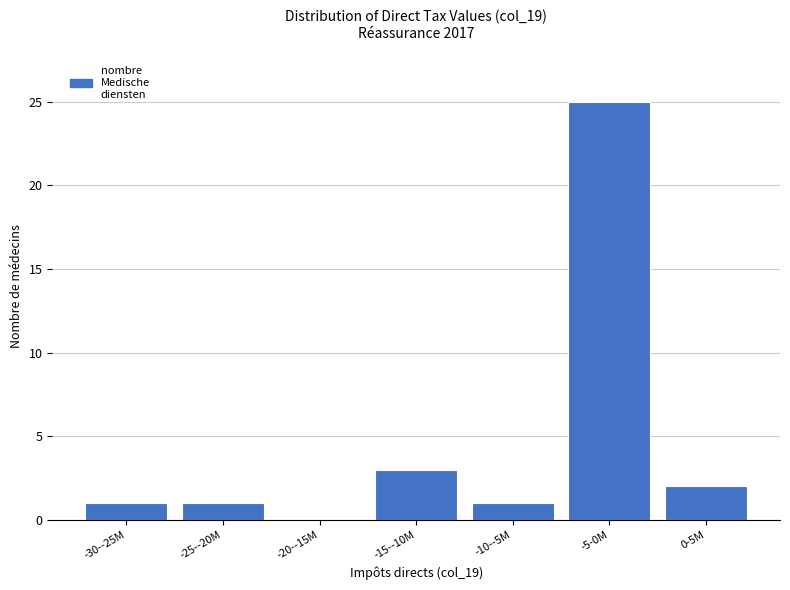

Reading right to left, extract all data points from this chart.

0-5M=2	-5-0M=25	-10--5M=1	-15--10M=3	-20--15M=0	-25--20M=1	-30--25M=1